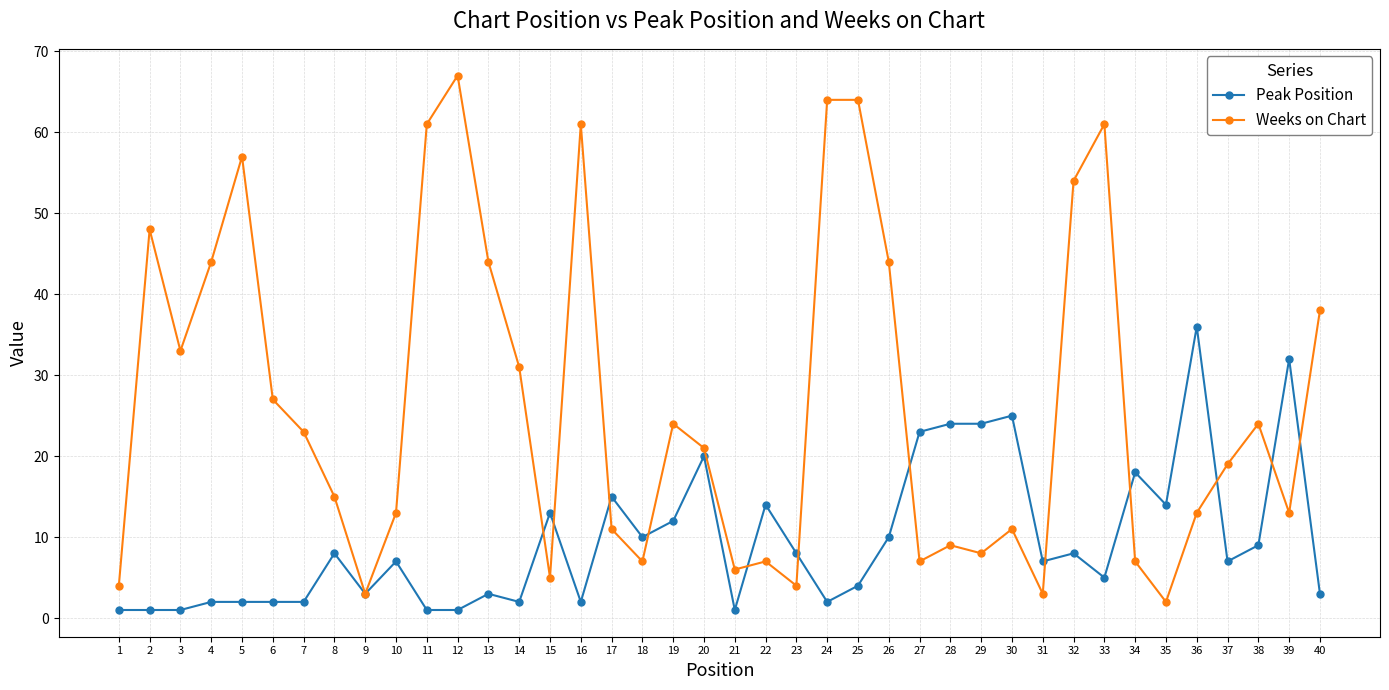

Which series has the largest total across all categories?

Weeks on Chart